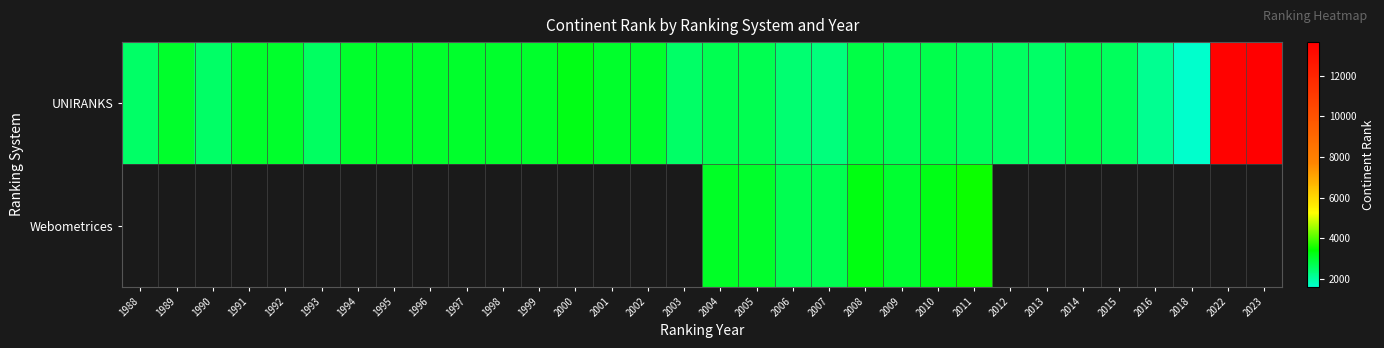

How many distinct data groups are displayed?

2